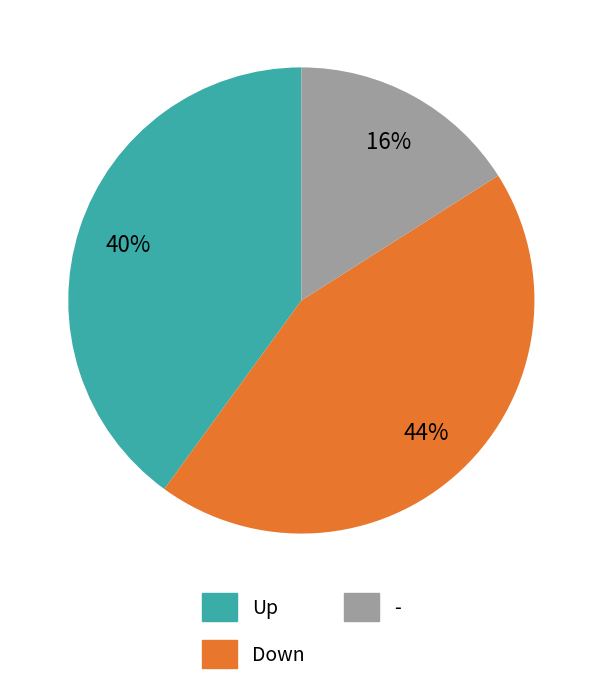

Rank the categories by value from lowest to highest.

-, Up, Down